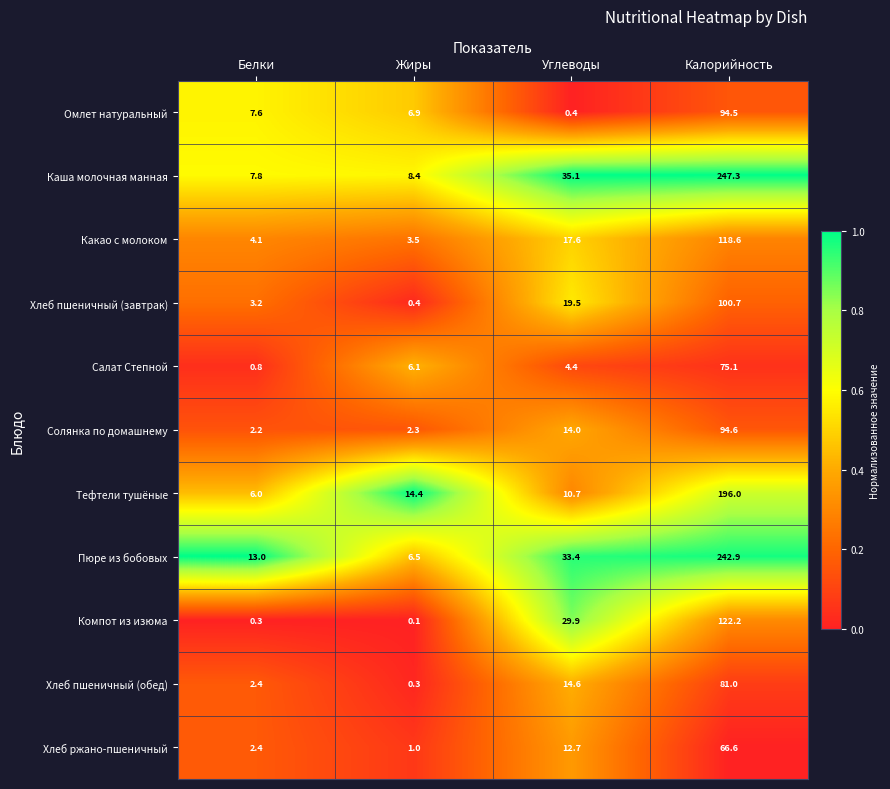

At how many categories does at least one series exceed 0?

4